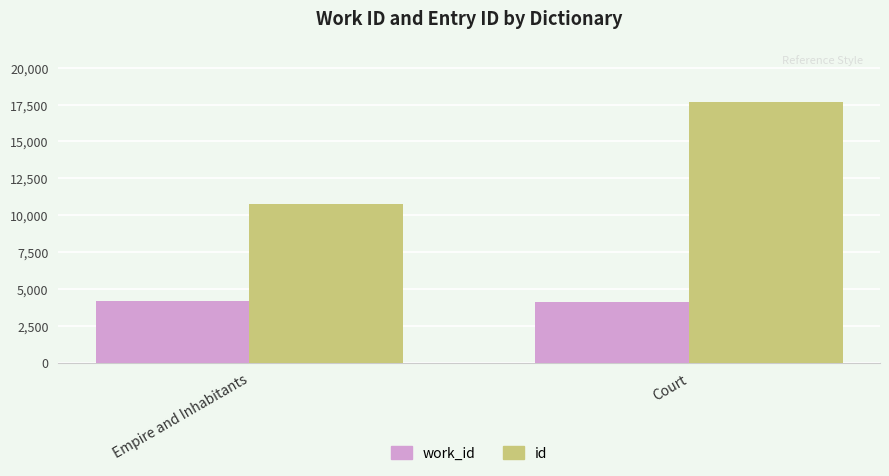

Is the value of work_id at Empire and Inhabitants greater than the value of id at Empire and Inhabitants?

No